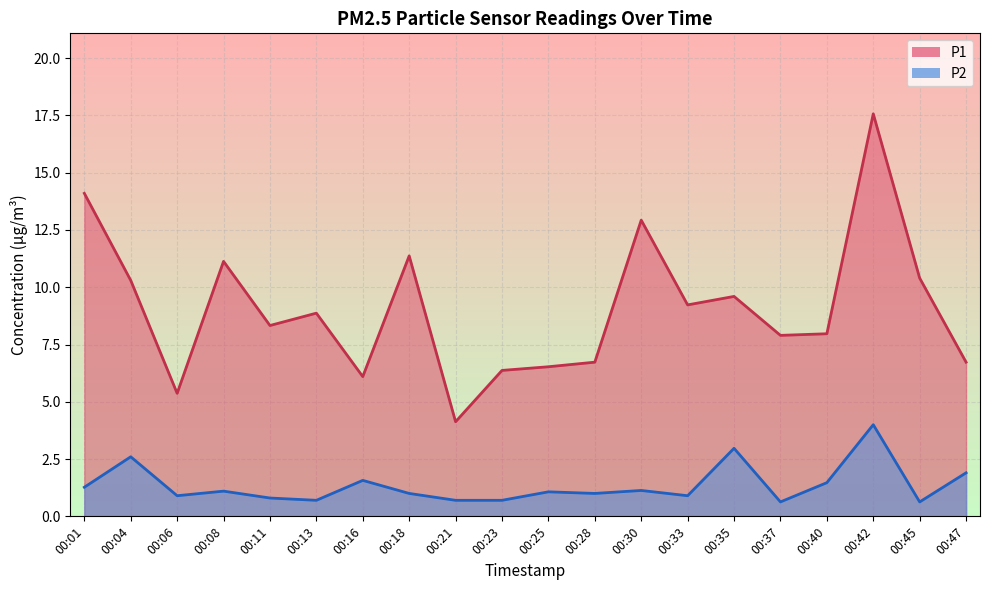

Which series changed the most between 00:18 and 00:30?

P1